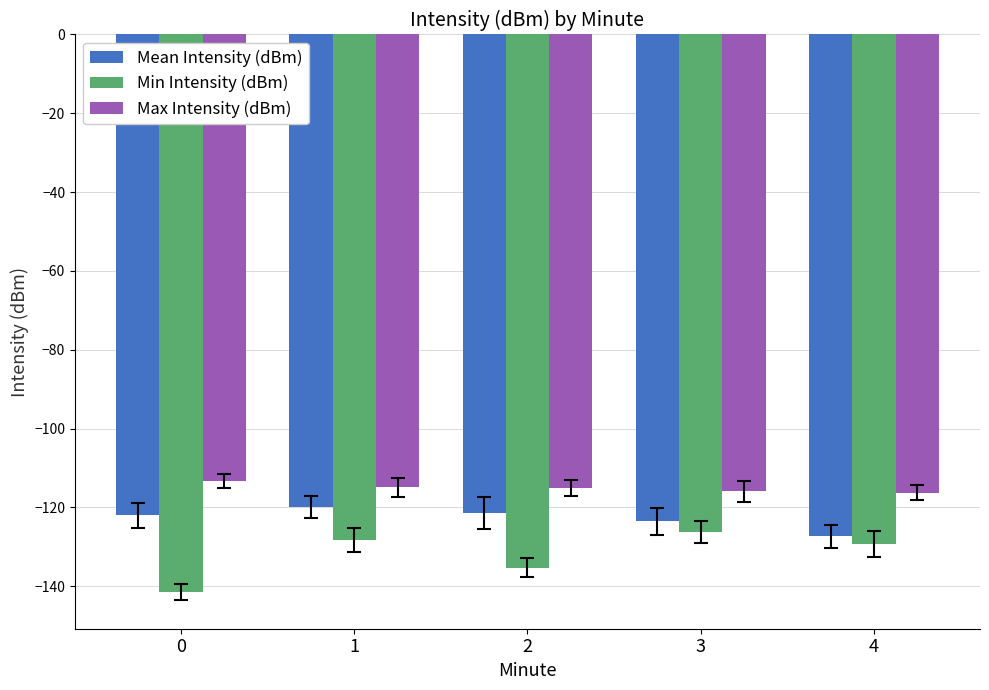

What is the total value across all series at 3?

-365.6